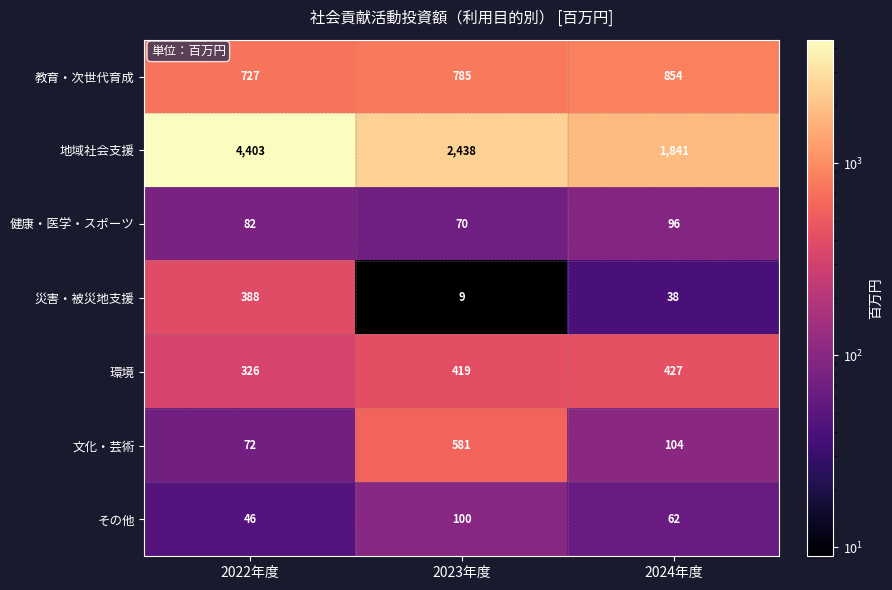

Which series has the largest range (max minus min)?

地域社会支援